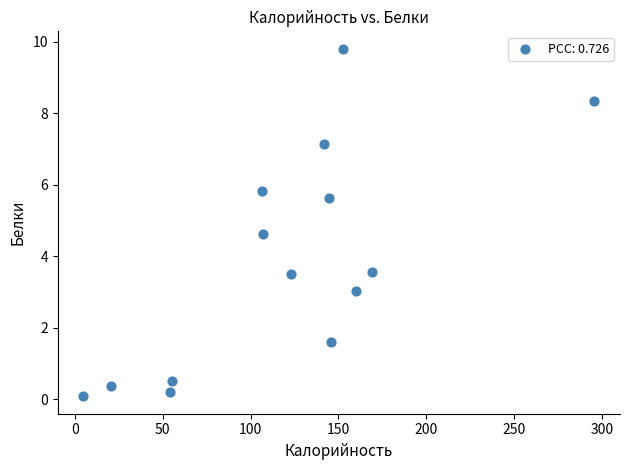

What is the range of Y values (max minus min)?

9.7